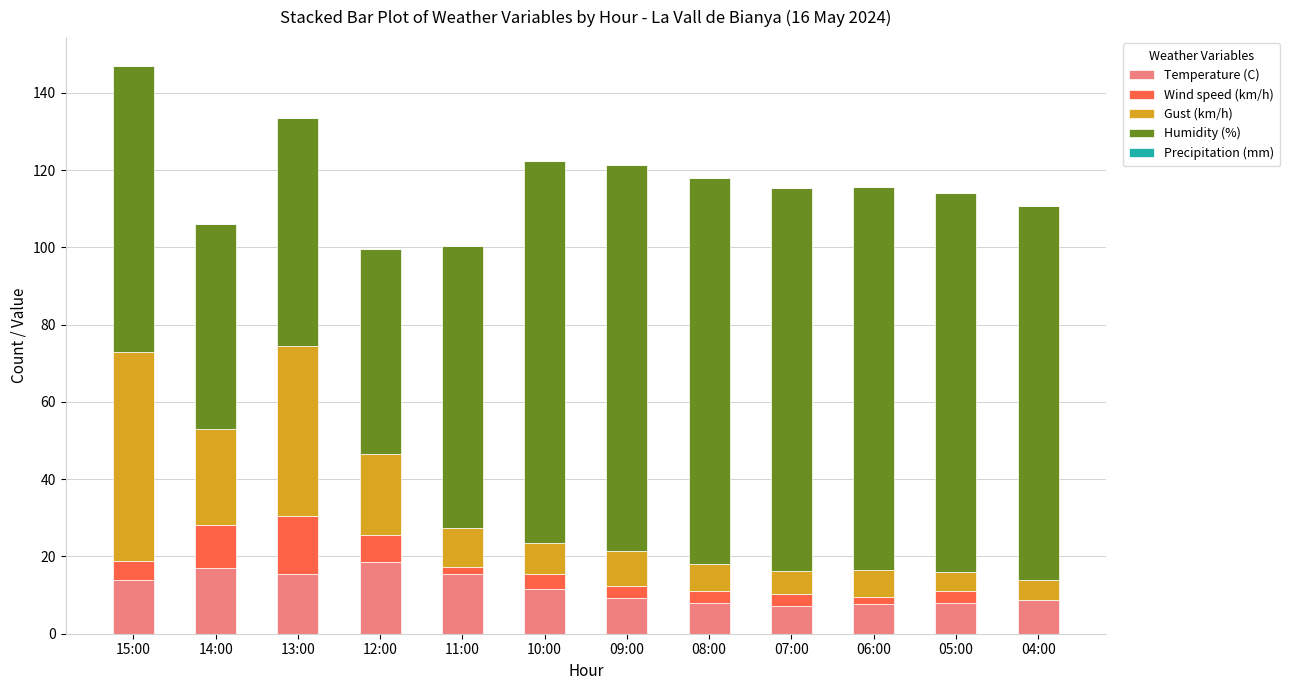

The Temperature (C) series shows 13.9 at 15:00. True or false?

True